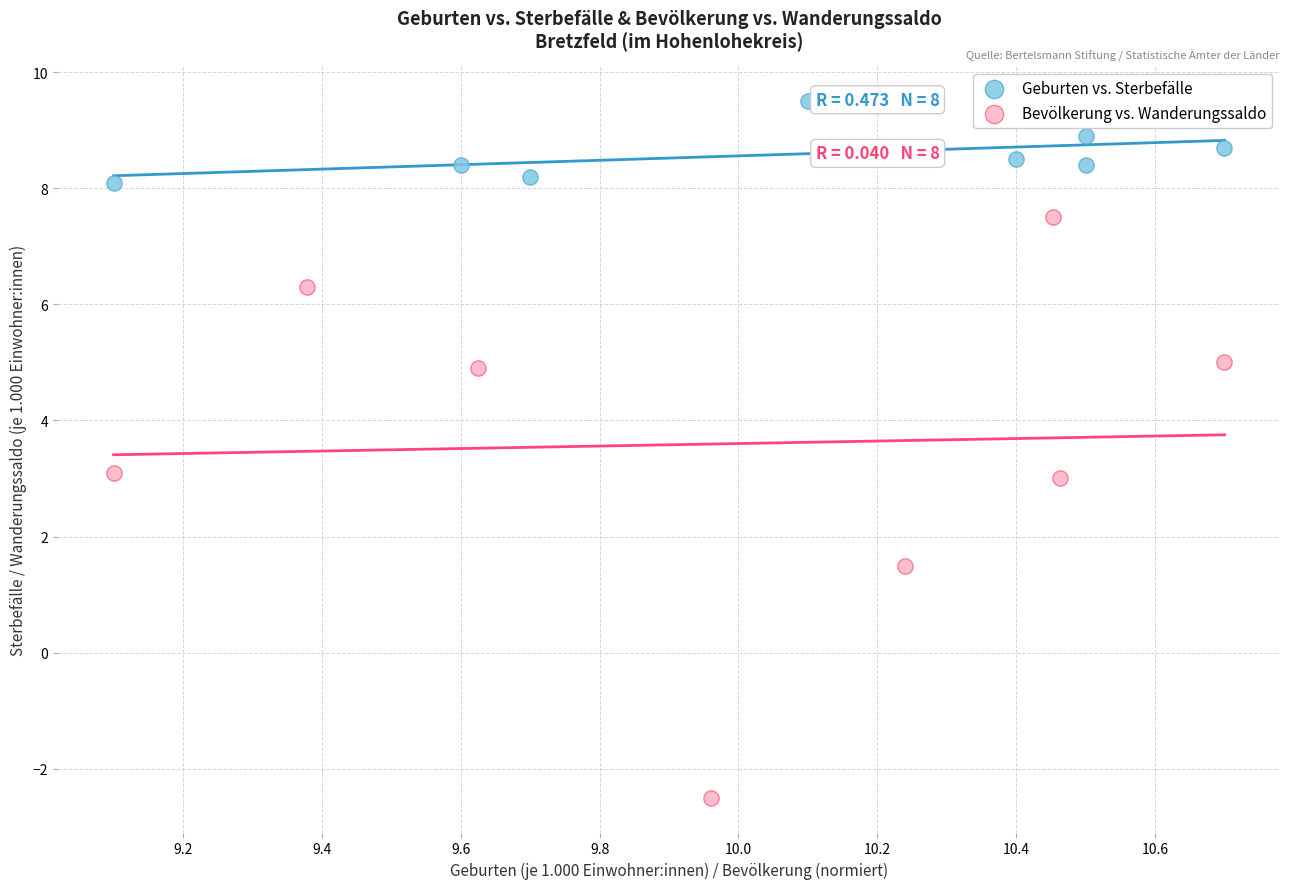

Which series reaches the maximum Y coordinate?

Geburten vs. Sterbefälle